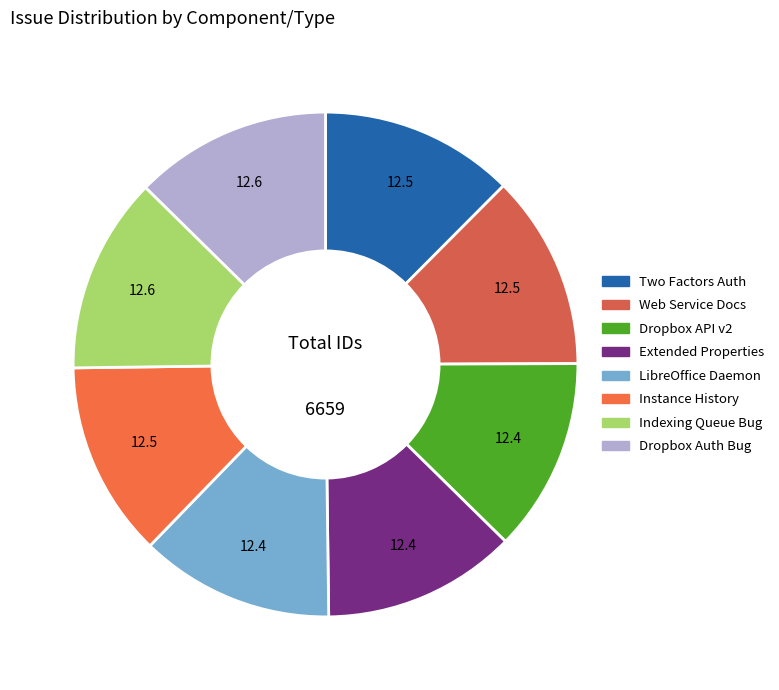

How many segments does this pie chart have?

8